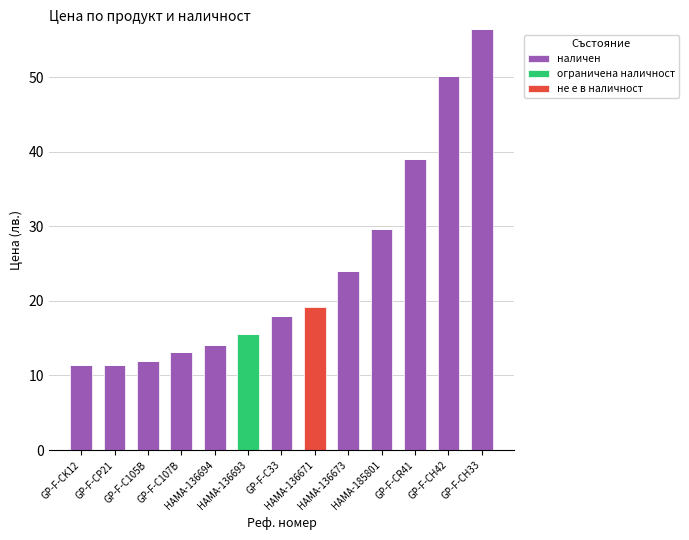

What is the highest value of the наличен series?

56.4